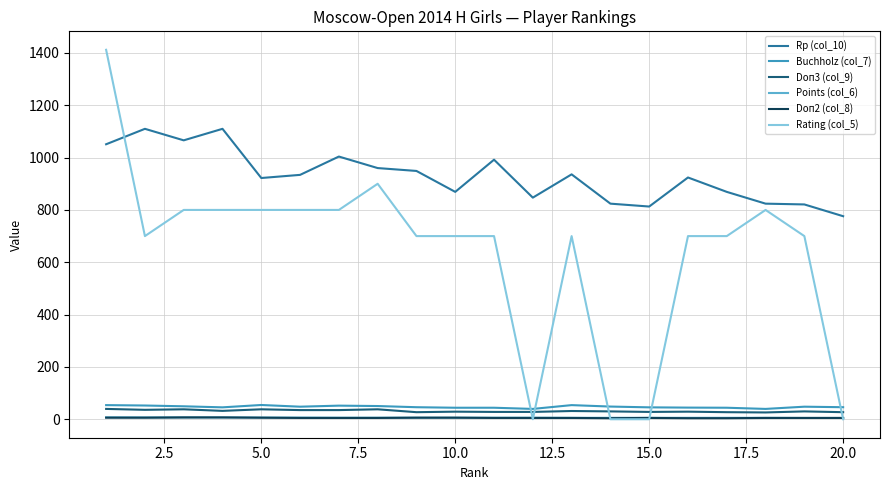

Which series has the widest spread of values?

Rating (col_5)